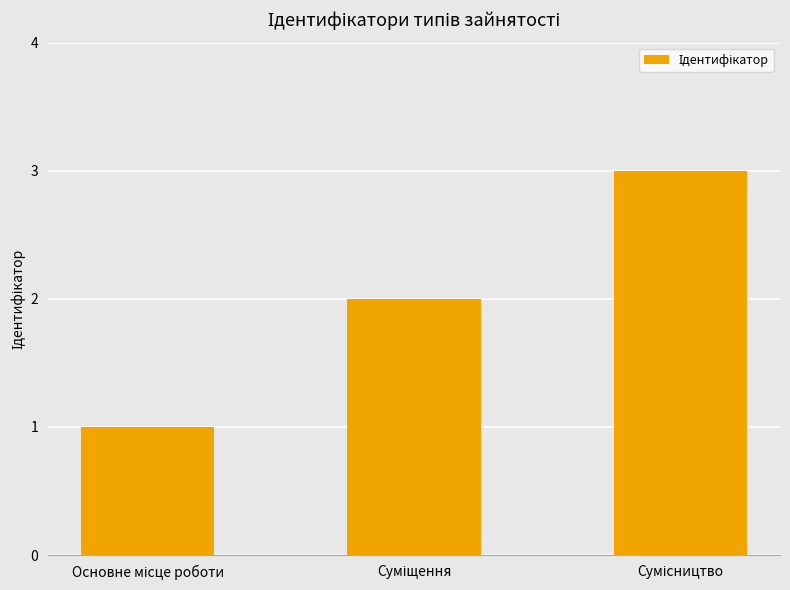

What is the greatest value displayed?

3